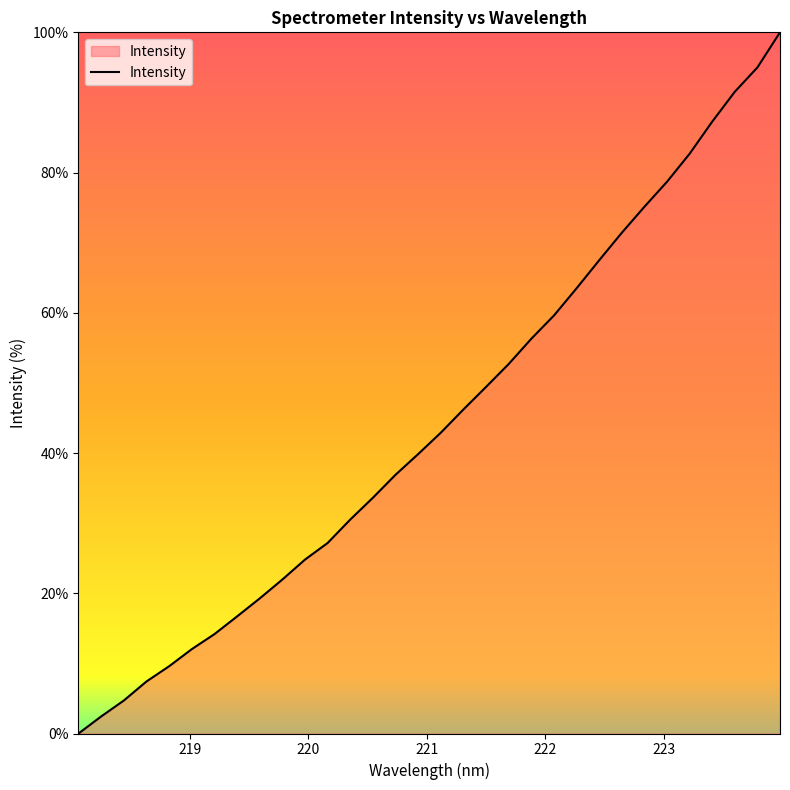

What is the maximum value shown in the chart?

100.0